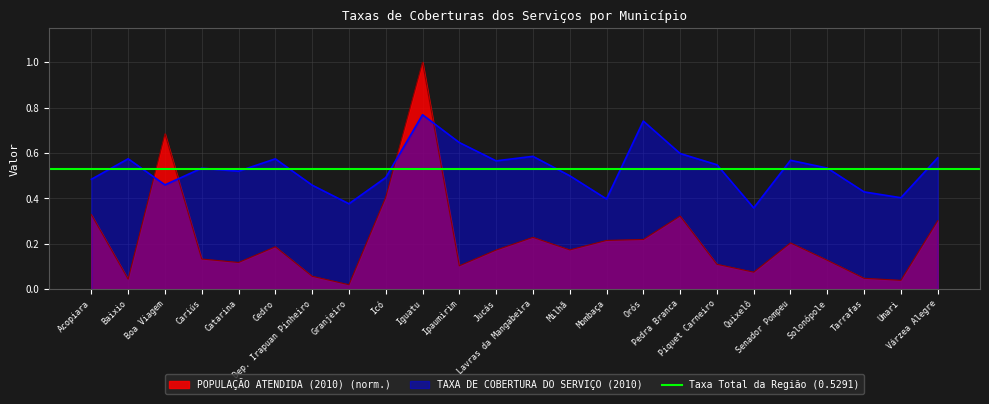

Reading left to right, what are all the values shown in this chart?

POPULAÇÃO ATENDIDA (2010): 0.3	0.0	0.7	0.1	0.1	0.2	0.1	0.0	0.4	1.0	0.1	0.2	0.2	0.2	0.2	0.2	0.3	0.1	0.1	0.2	0.1	0.0	0.0	0.3
TAXA DE COBERTURA DO SERVIÇO (2010): 0.5	0.6	0.5	0.5	0.5	0.6	0.5	0.4	0.5	0.8	0.6	0.6	0.6	0.5	0.4	0.7	0.6	0.5	0.4	0.6	0.5	0.4	0.4	0.6